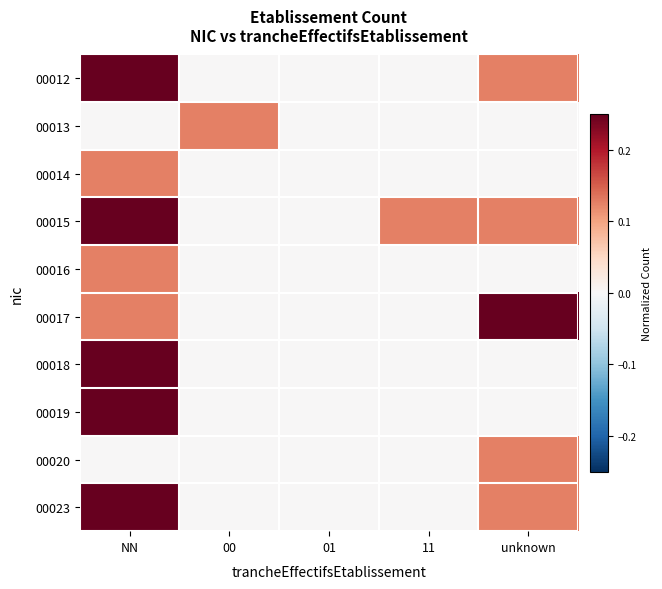

Count the number of data series in this chart.

10